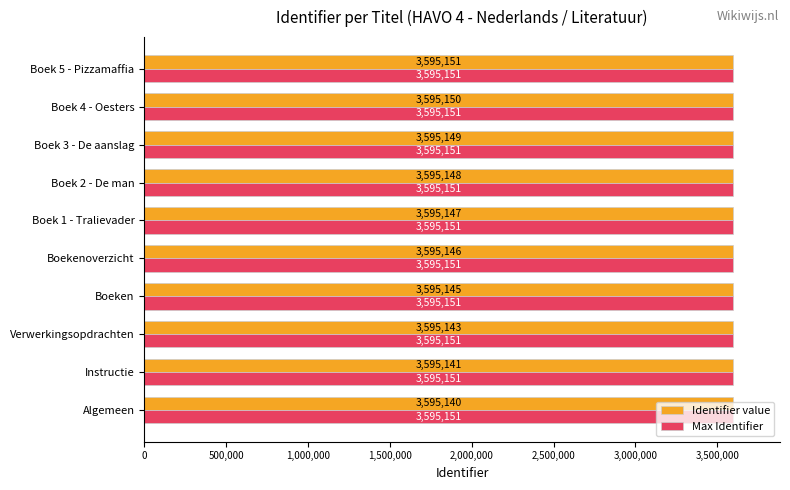

What is the total value across all series at Boek 3 - De aanslag?

7190300